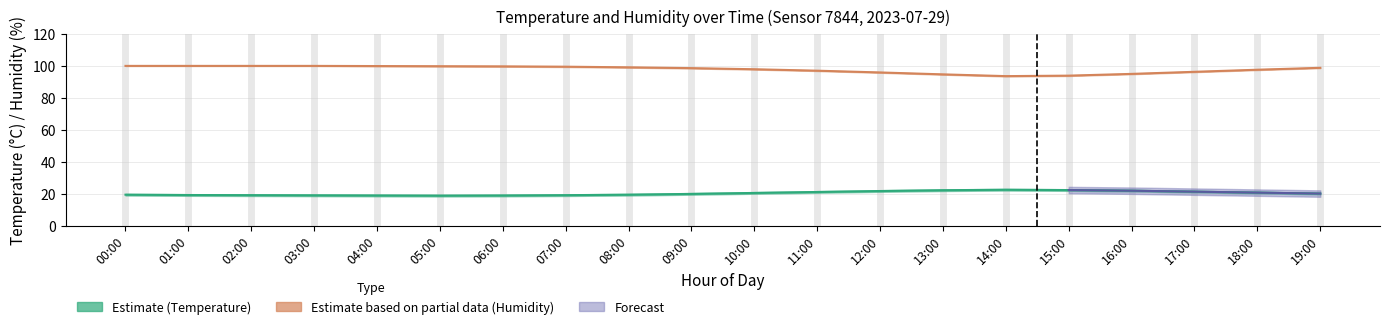

Reading left to right, extract all data points from this chart.

humidity: 00:00=99.9	01:00=99.9	02:00=99.9	03:00=99.9	04:00=99.8	05:00=99.7	06:00=99.6	07:00=99.4	08:00=99.0	09:00=98.5	10:00=97.8	11:00=96.9	12:00=95.8	13:00=94.6	14:00=93.5	15:00=93.8	16:00=94.9	17:00=96.2	18:00=97.5	19:00=98.7
temperature: 00:00=19.3	01:00=19.1	02:00=19.0	03:00=18.9	04:00=18.8	05:00=18.7	06:00=18.8	07:00=19.0	08:00=19.3	09:00=19.8	10:00=20.4	11:00=21.0	12:00=21.6	13:00=22.1	14:00=22.4	15:00=22.2	16:00=21.8	17:00=21.2	18:00=20.6	19:00=20.0